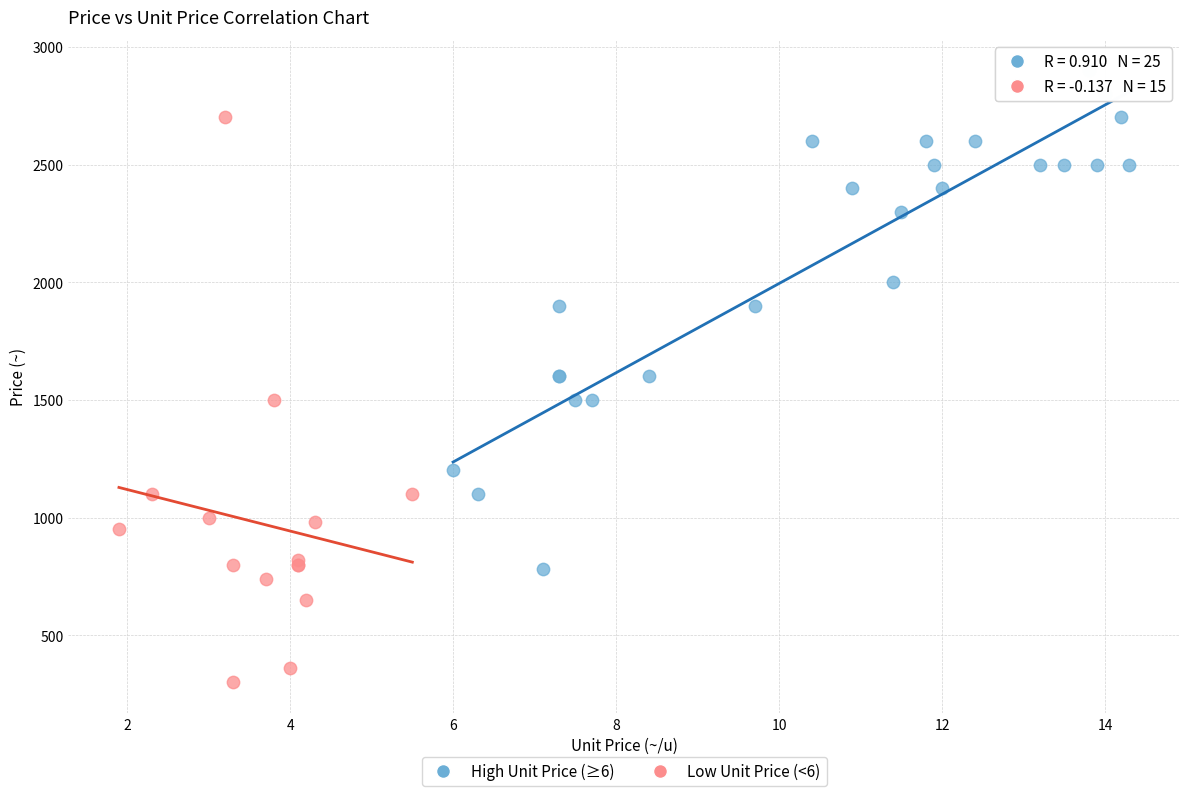

Which series has the largest Y range (max minus min)?

Low Unit Price (<6)